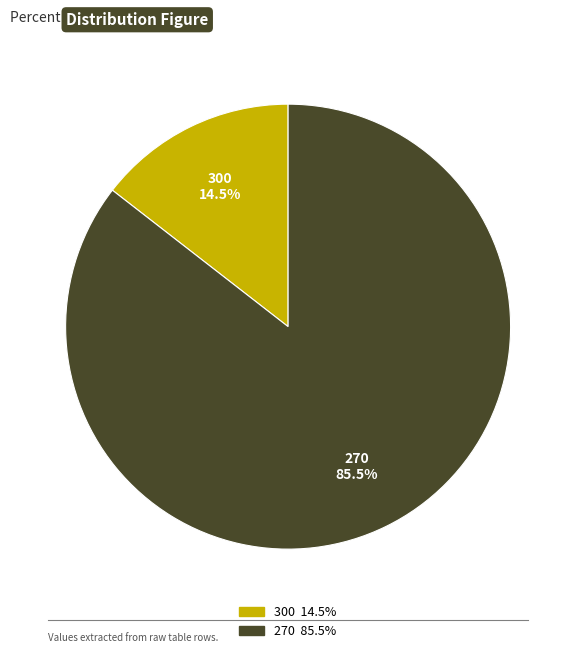

Which slice is the smallest?

300